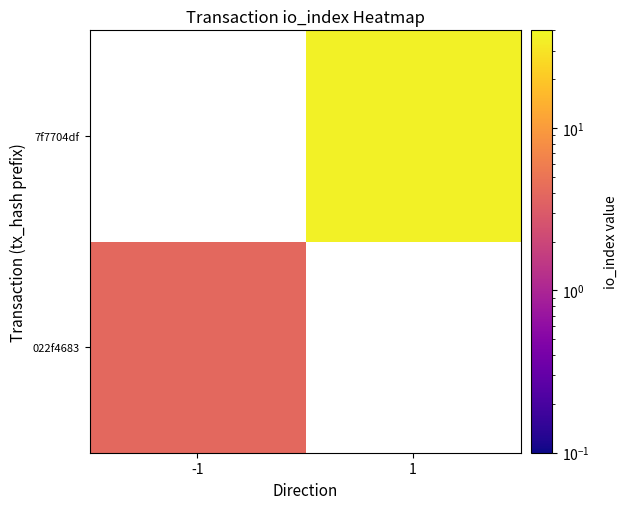

The 7f7704df series shows 11.2 at 1. True or false?

False